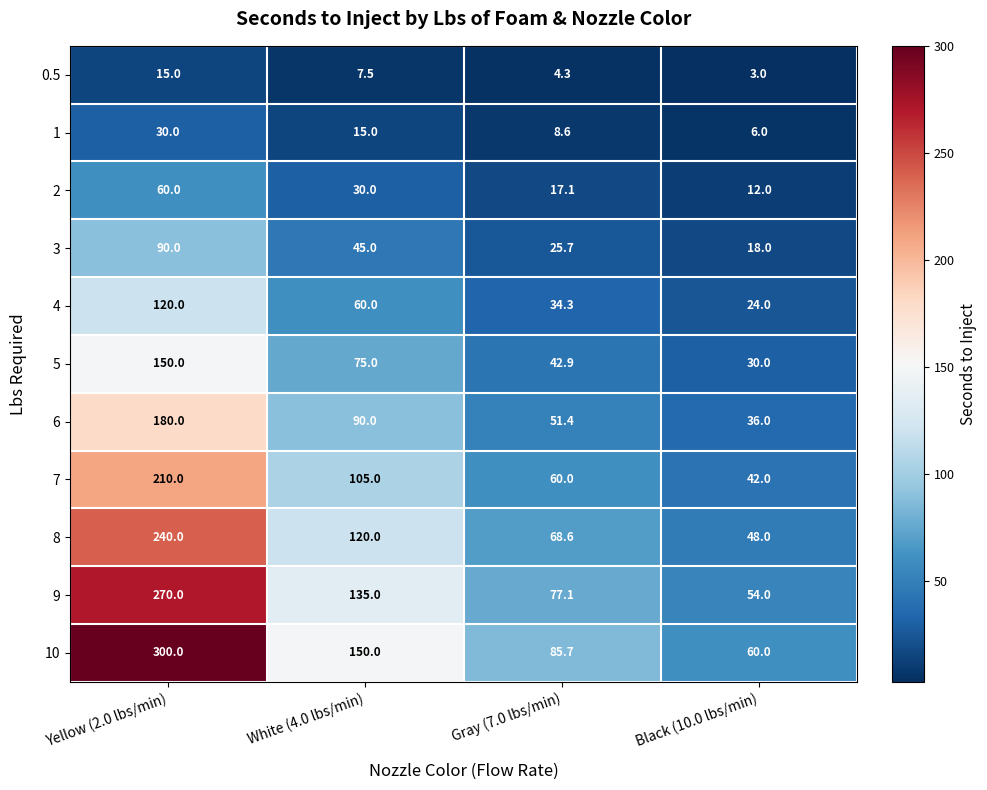

What is the maximum value shown in the chart?

300.0